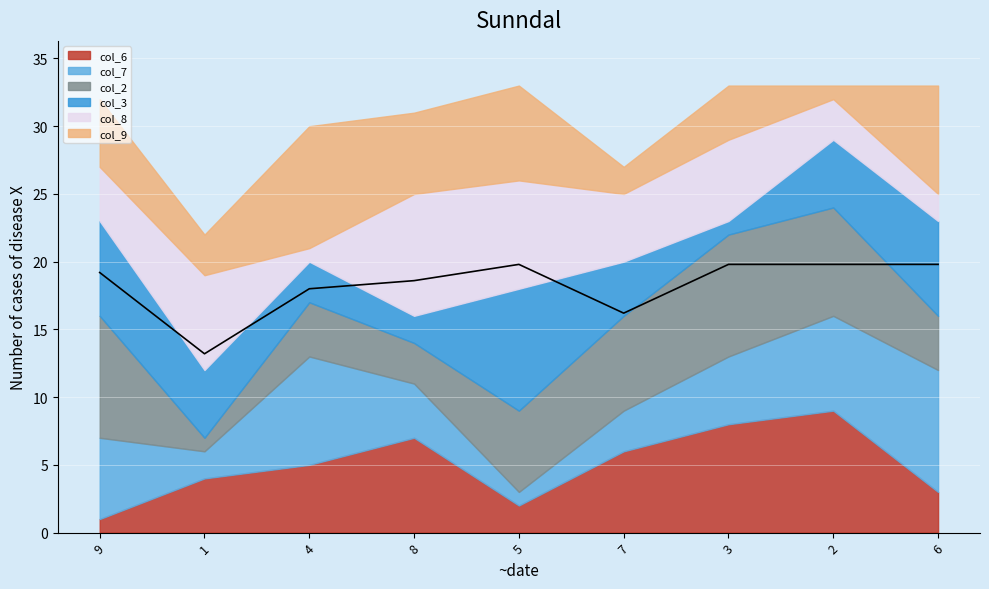

True or false: col_9 has a value of 2 at 4.

False